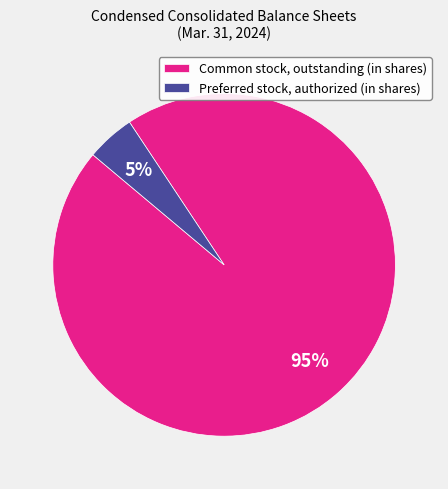

Does any single category account for the majority?

Yes